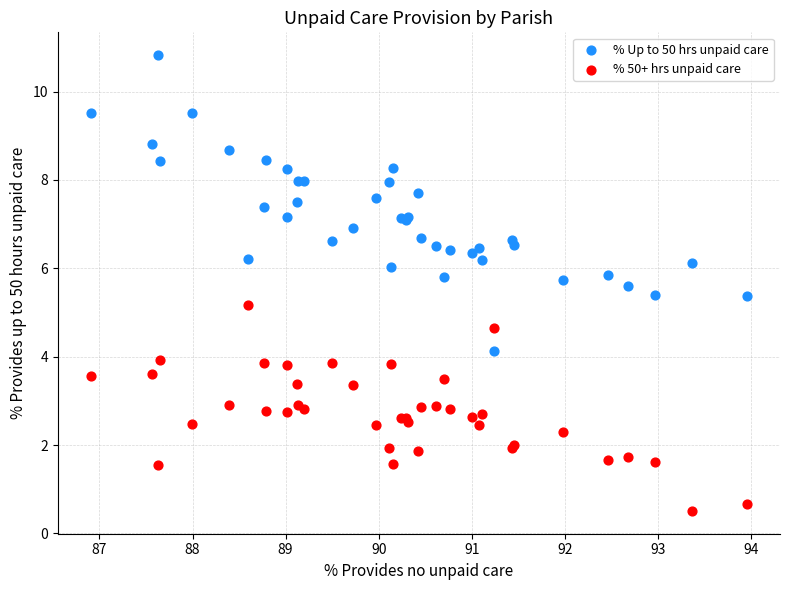

Across all series, what Y value is closest to 5?

5.2